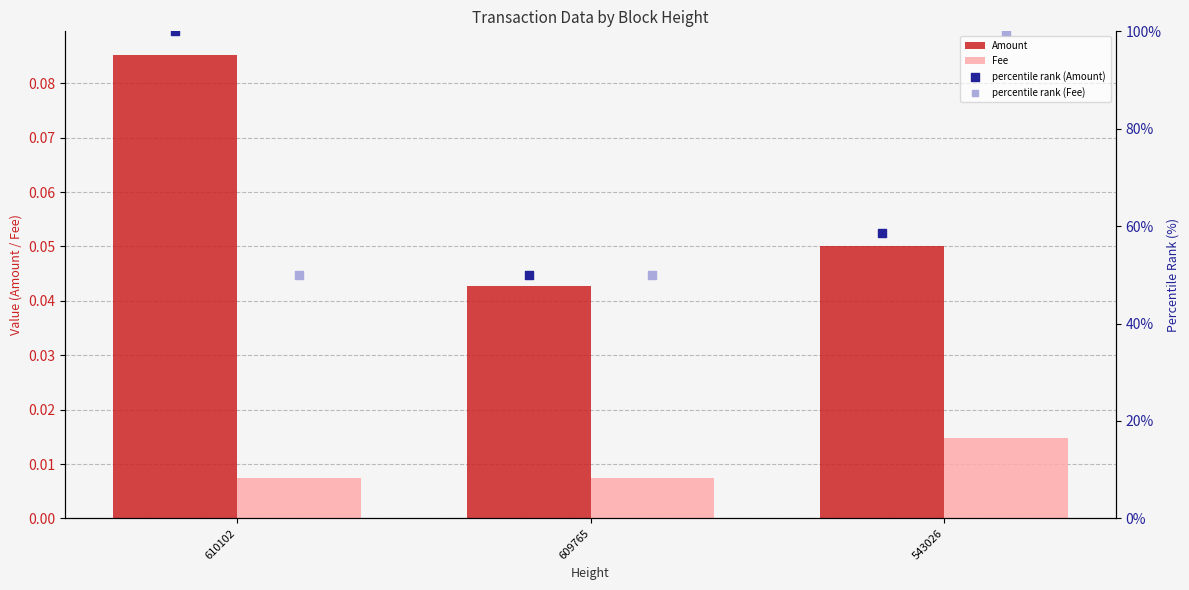

Which series has the largest total across all categories?

percentile rank (Amount)